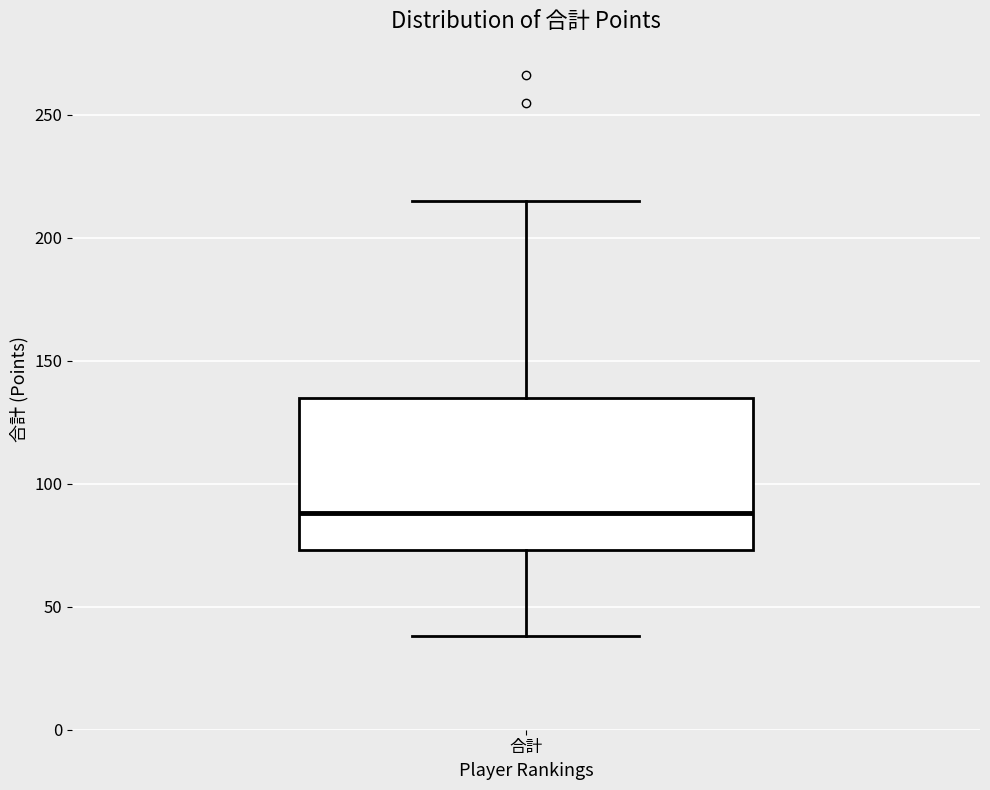

Read this box plot against the y-axis: the position of the median line, the range covered by the box, and the ends of both whiskers. The values are not printed on the chart, so give them approximately, as read against the axis.

median 90, box 75 to 135, whiskers 40 to 215